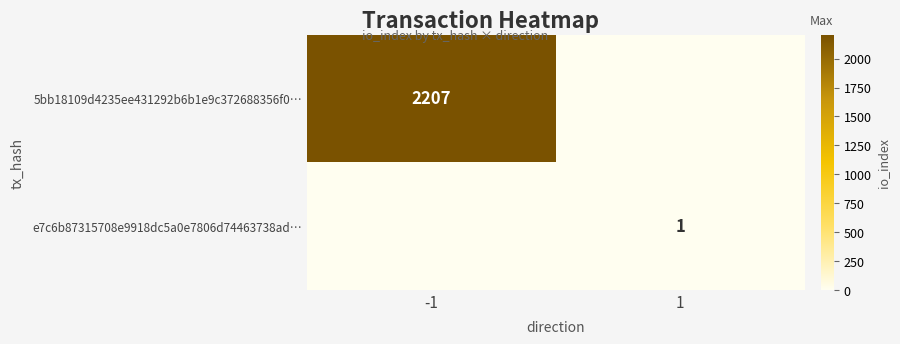

Is it true that e7c6b87315708e9918dc5a0e7806d74463738ad… equals 1 at 1?

True